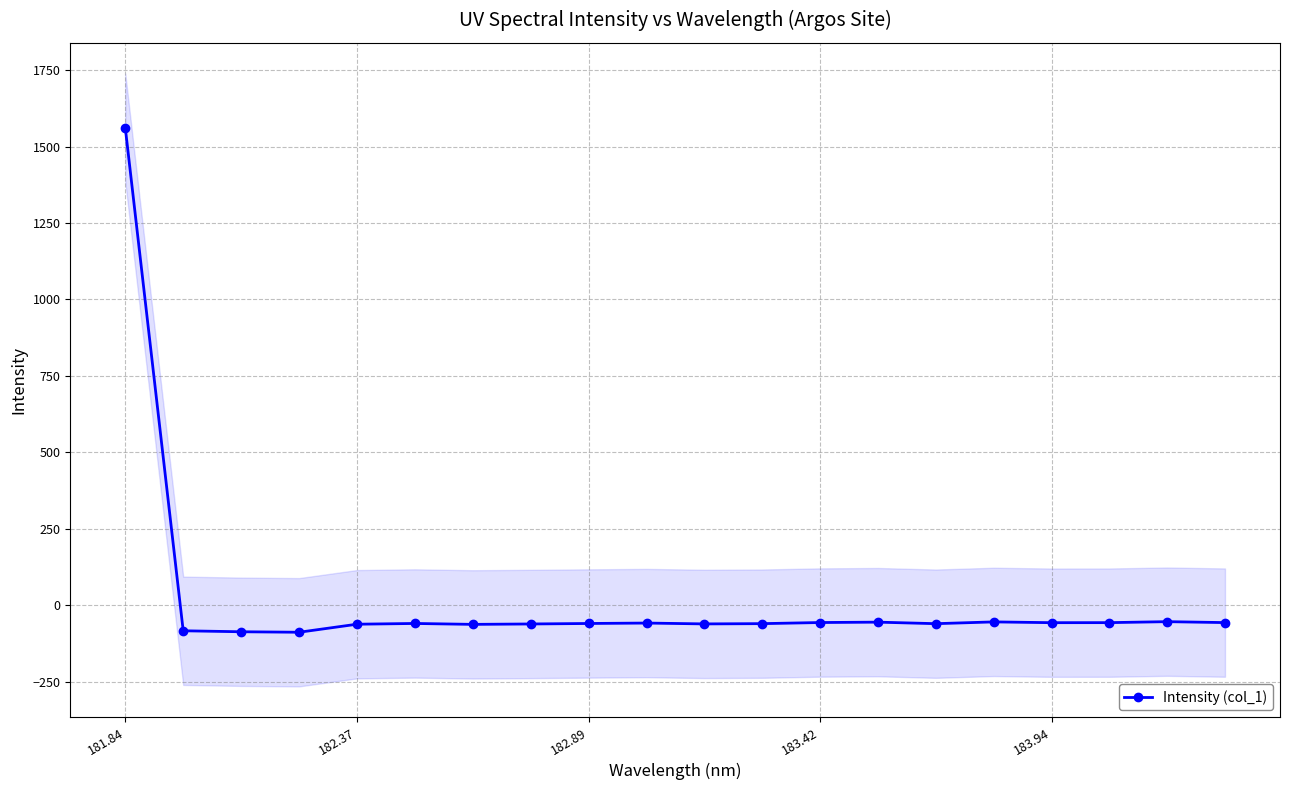

What is the minimum value for Intensity (col_1)?

-88.7